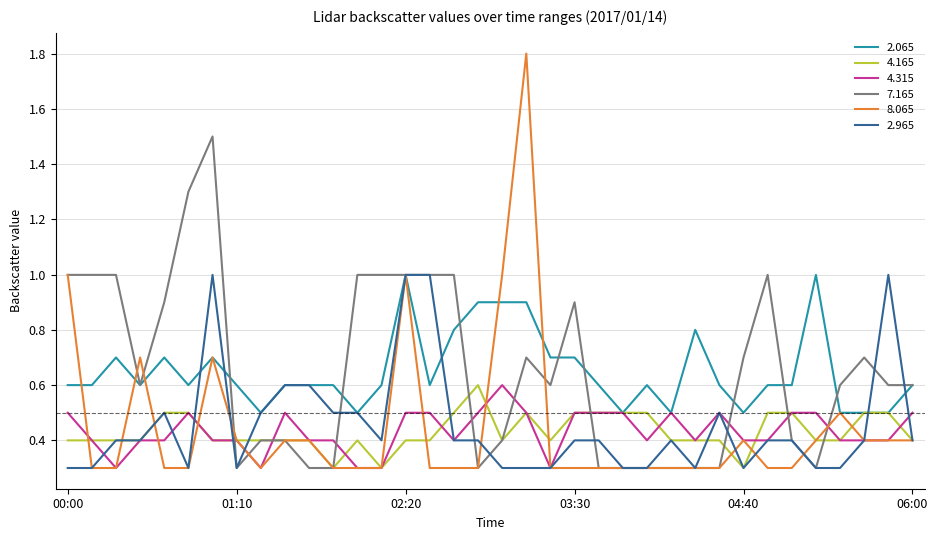

What is the highest value of the 2.965 series?

1.0